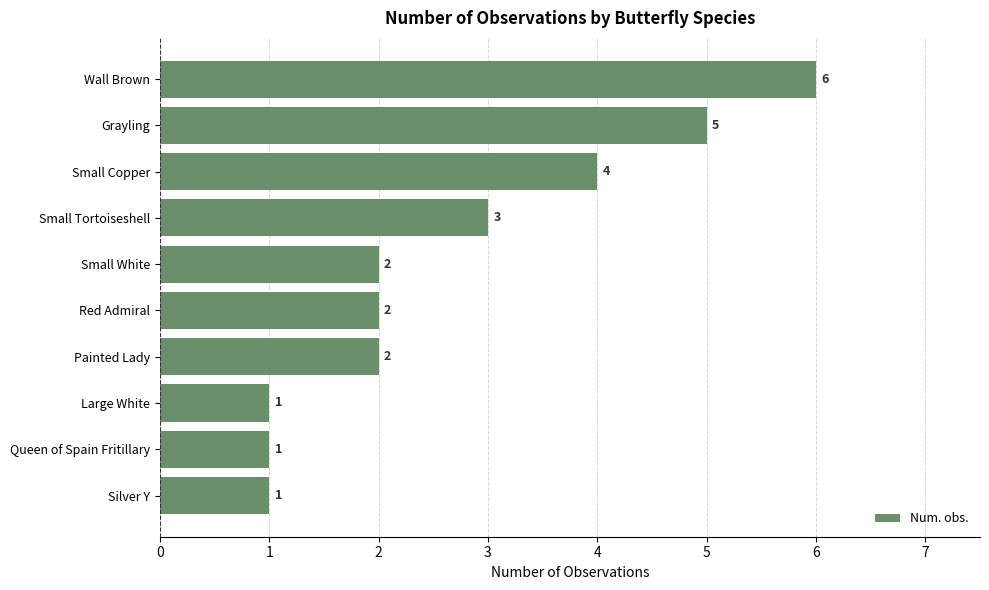

What is the average value?

3